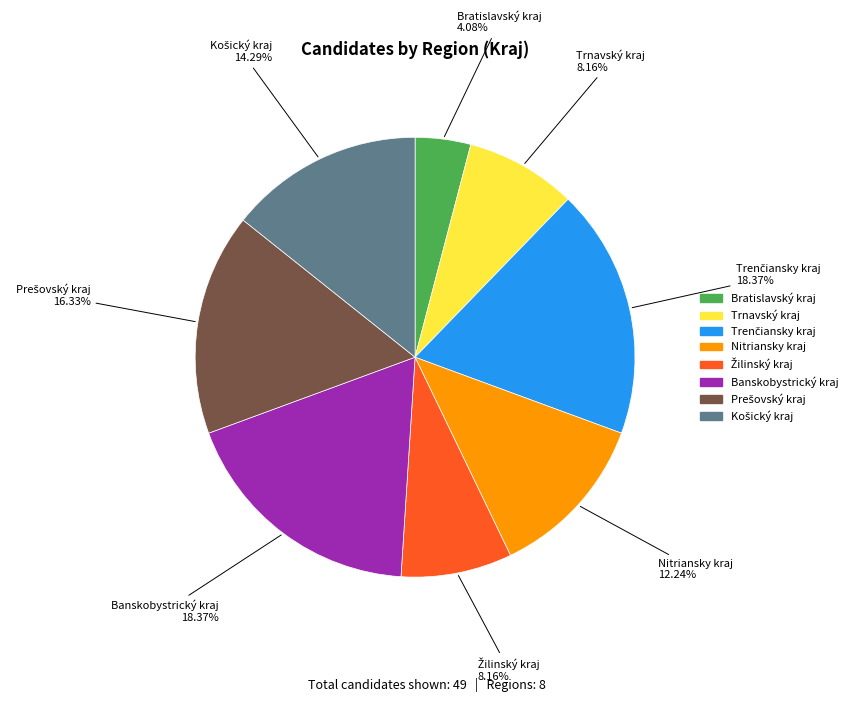

Between Banskobystrický kraj and Nitriansky kraj, which is larger?

Banskobystrický kraj